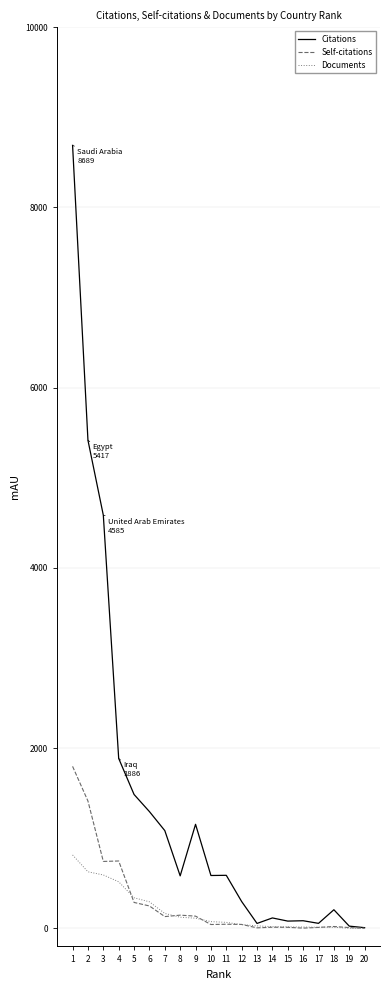

What is the greatest value displayed?

8689